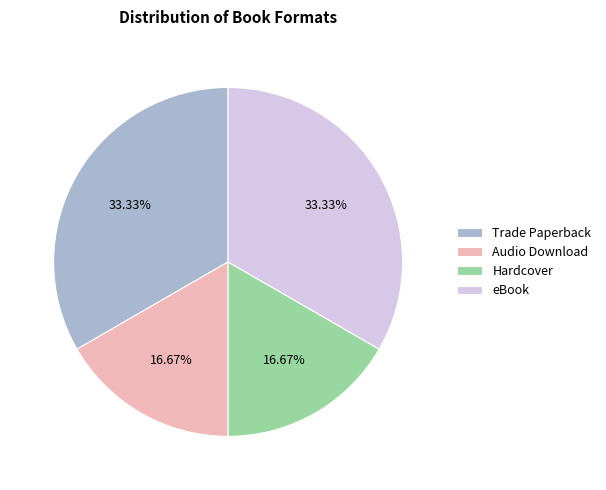

Is there any slice that represents more than half of the pie?

No